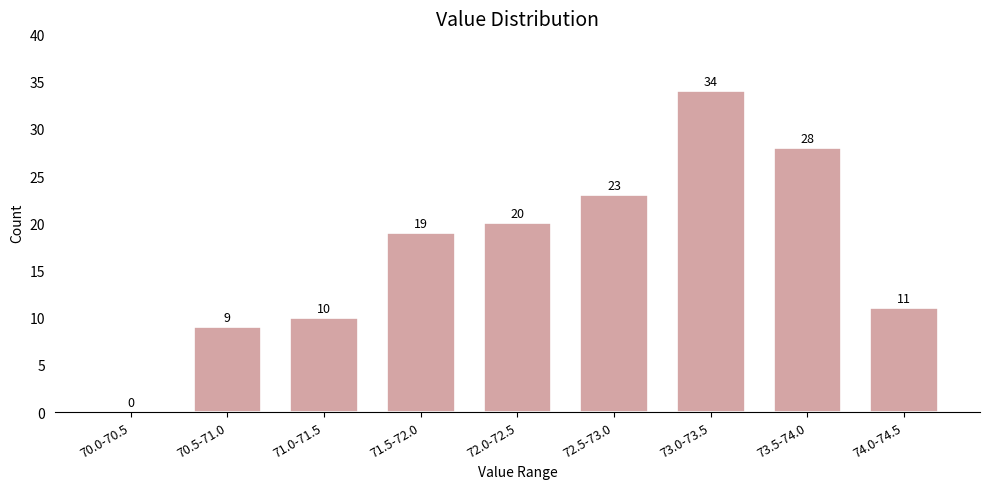

Reading left to right, what are all the values shown in this chart?

70.0-70.5=0	70.5-71.0=9	71.0-71.5=10	71.5-72.0=19	72.0-72.5=20	72.5-73.0=23	73.0-73.5=34	73.5-74.0=28	74.0-74.5=11